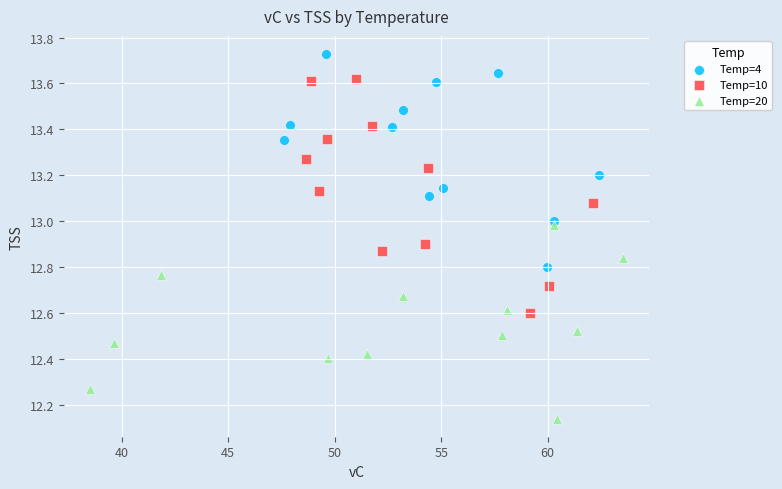

Which series contains the lowest Y value?

Temp=20